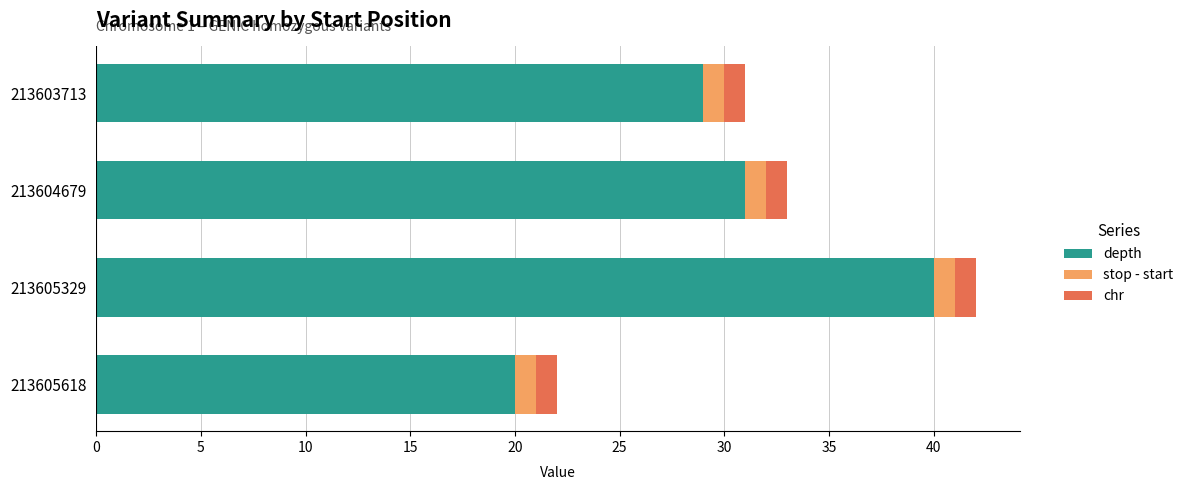

The depth series shows 57 at 213605329. True or false?

False